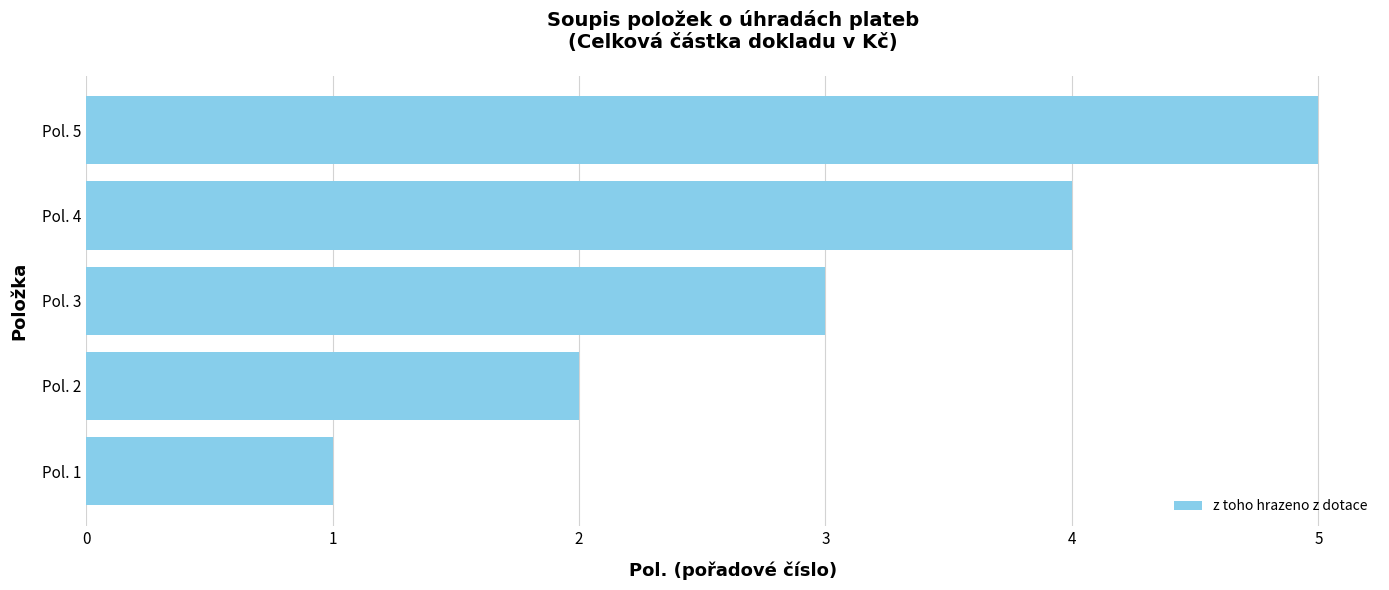

List the labels in order of value, largest first.

Pol. 5, Pol. 4, Pol. 3, Pol. 2, Pol. 1